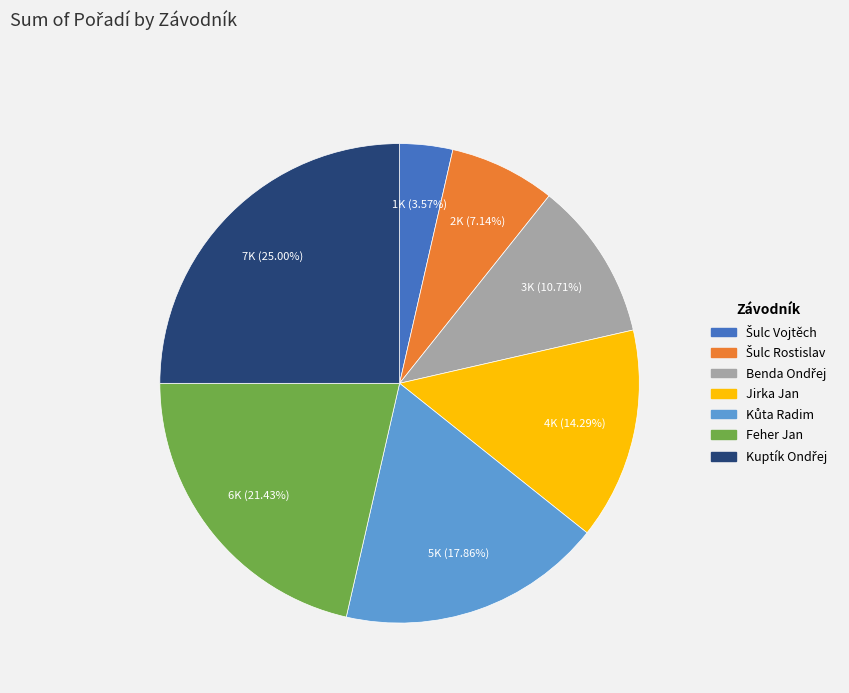

How many segments does this pie chart have?

7